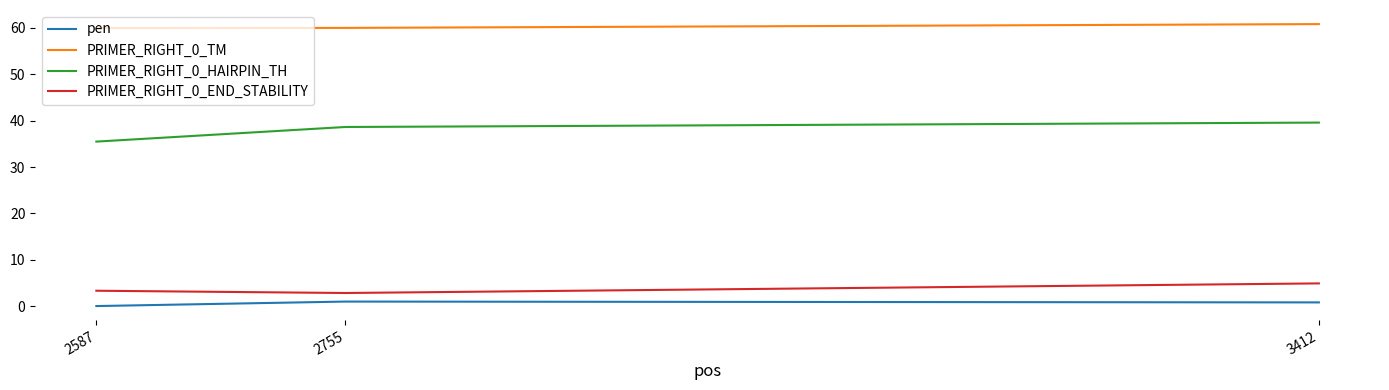

How many lines are shown in the chart?

4